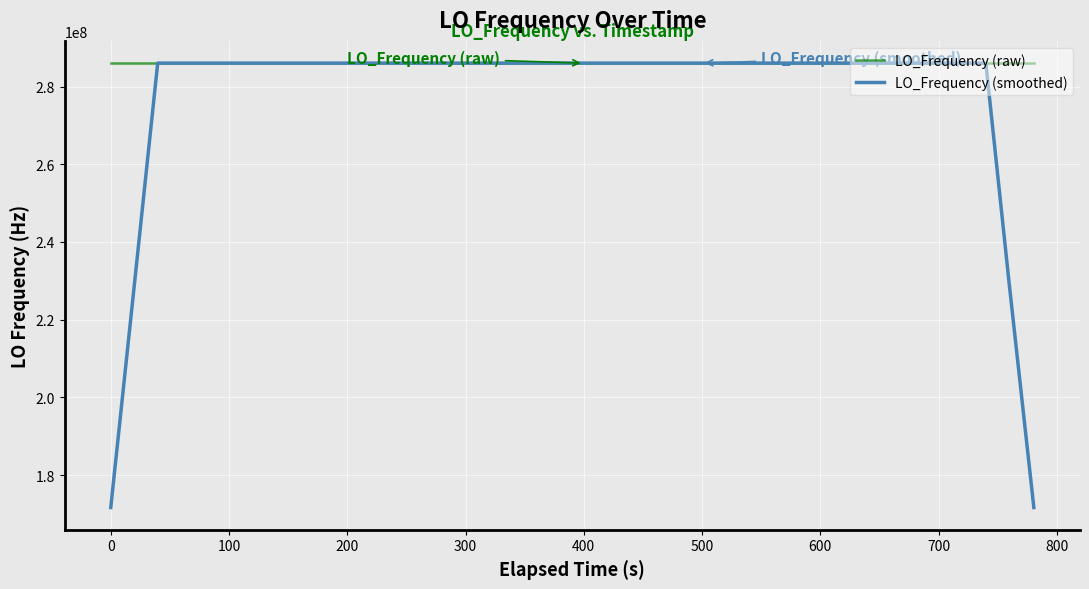

Does the chart have visible grid lines?

Yes